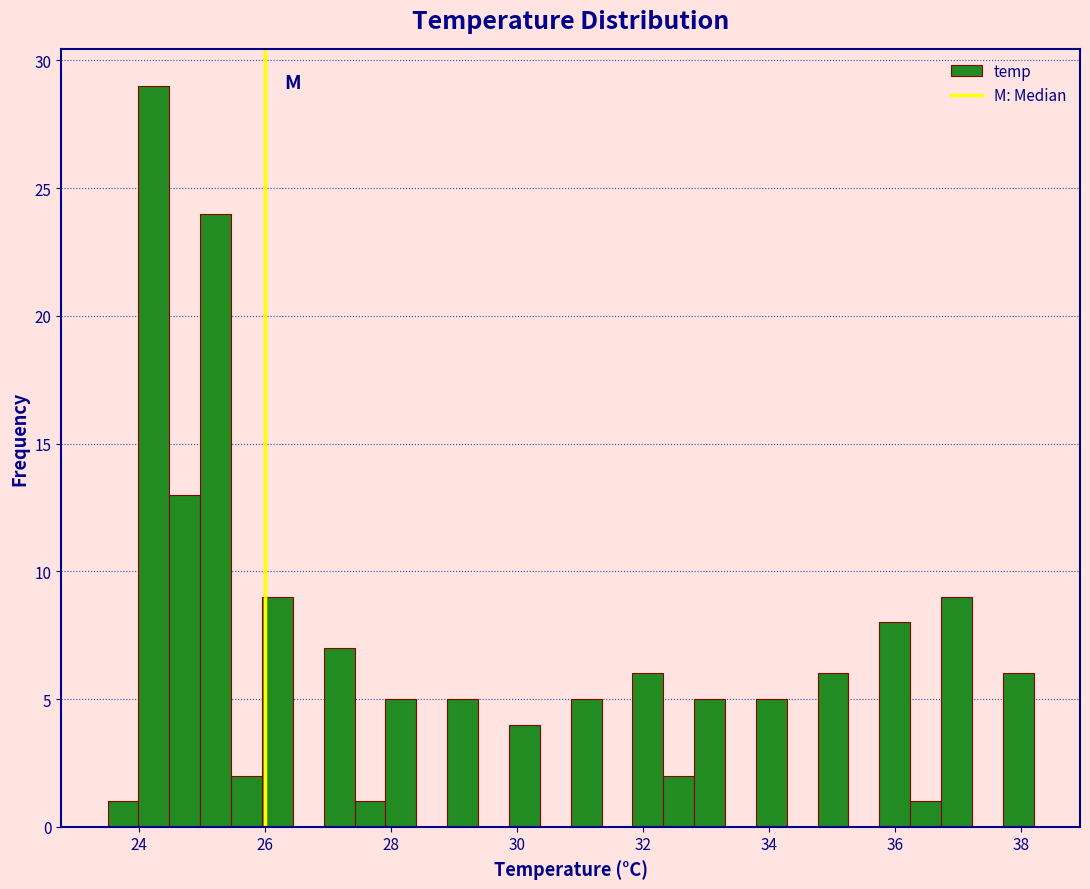

Around what value on the x-axis is the tallest bar? Give the approximate position of its centre, as read against the axis.

24.2